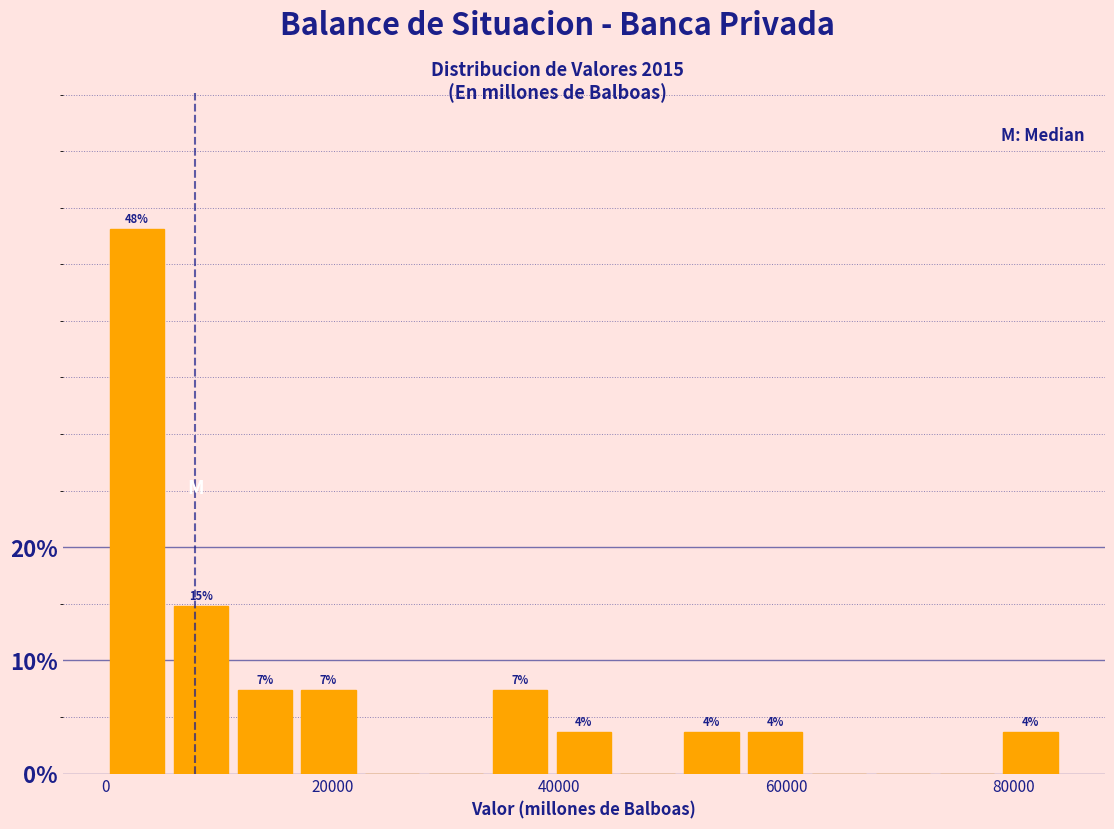

Read against the x-axis, roughly where is the centre of the tallest bar?

2000